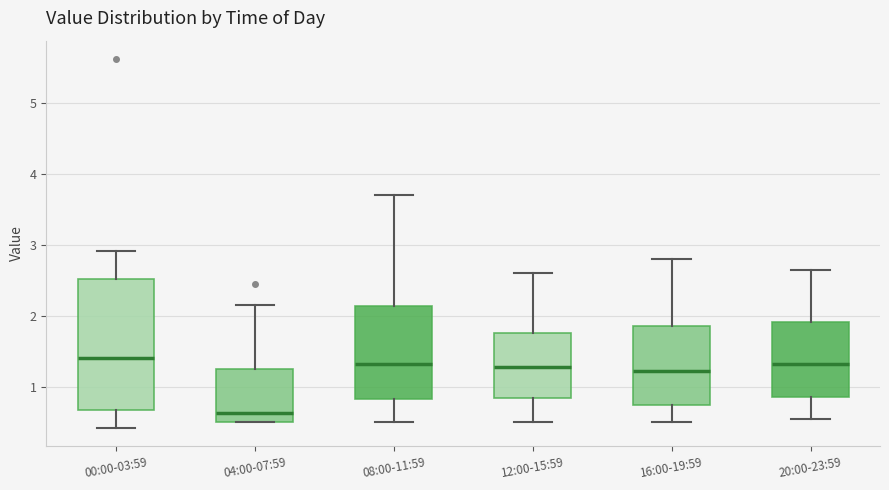

Reading left to right, read every box against the y-axis: the position of its median line, the range the box covers, and the ends of its whiskers. The values are not printed on the chart, so give them approximately, as read against the axis.

00:00-03:59: median 1.4, box 0.7 to 2.5, whiskers 0.4 to 2.9
04:00-07:59: median 0.6, box 0.5 to 1.3, whiskers 0.5 to 2.2
08:00-11:59: median 1.3, box 0.8 to 2.1, whiskers 0.5 to 3.7
12:00-15:59: median 1.3, box 0.8 to 1.8, whiskers 0.5 to 2.6
16:00-19:59: median 1.2, box 0.7 to 1.9, whiskers 0.5 to 2.8
20:00-23:59: median 1.3, box 0.9 to 1.9, whiskers 0.6 to 2.7